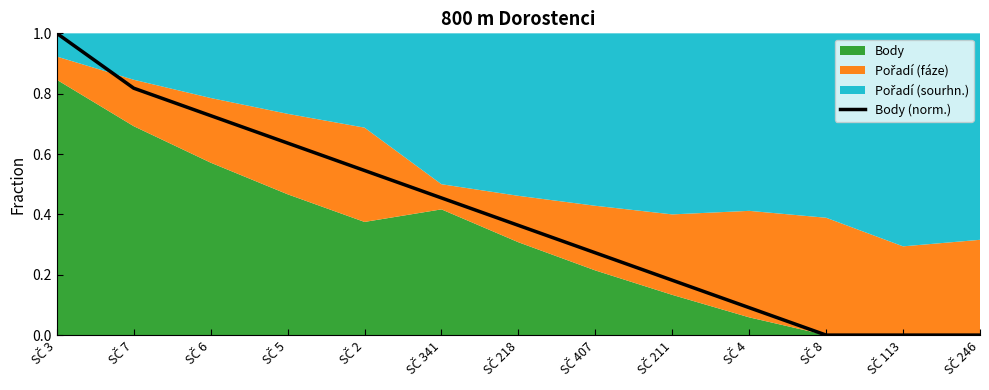

Which has a higher value, SČ 211 or SČ 6?

SČ 6